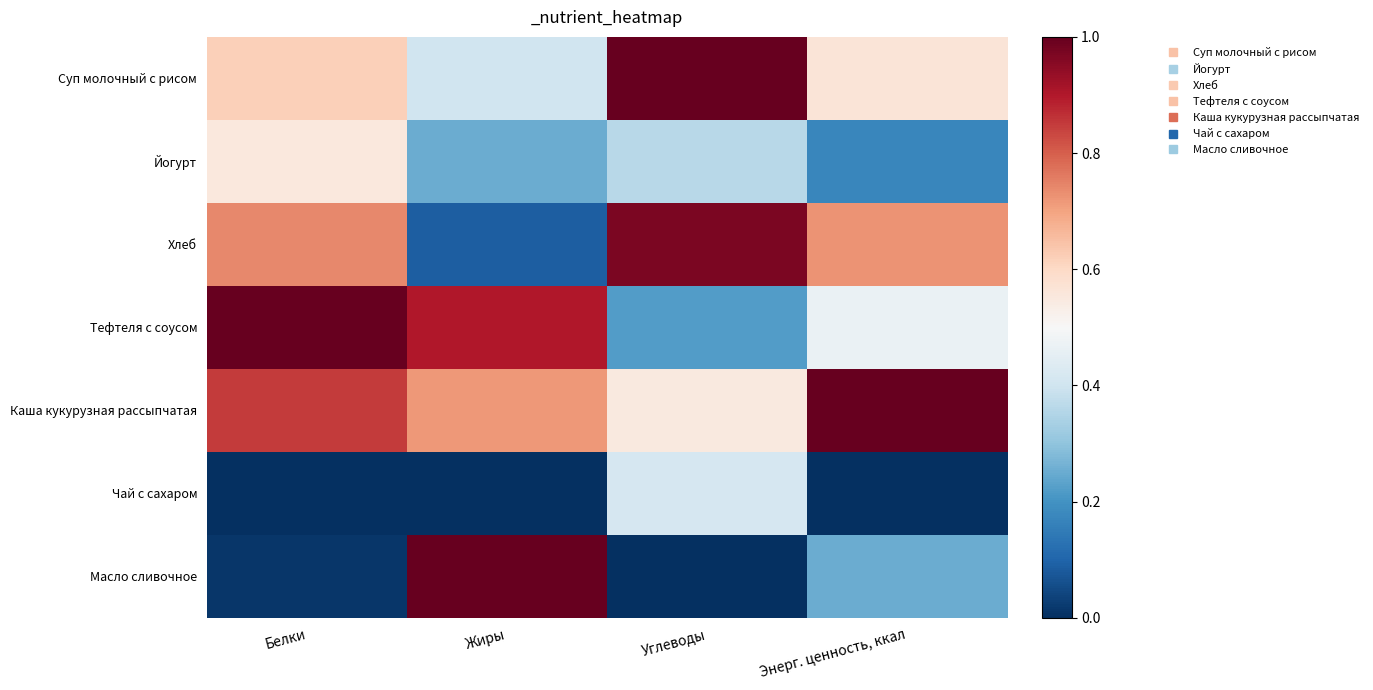

Which has a higher value, Энерг. ценность, ккал or Углеводы?

Углеводы